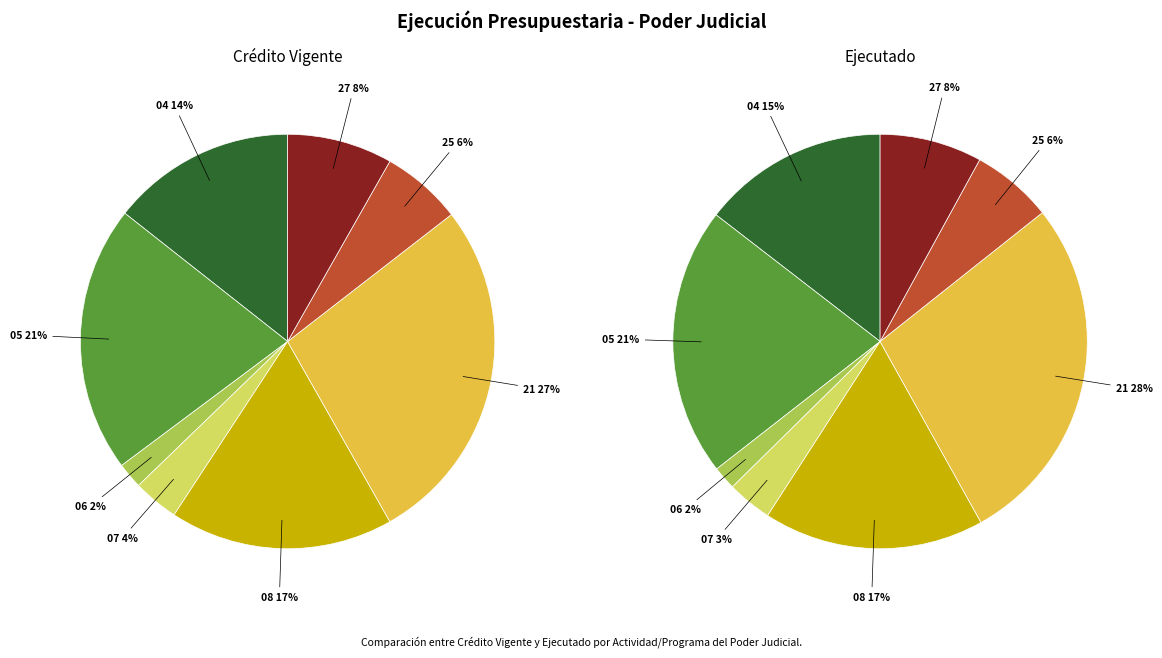

Is it true that Prog. 25 Asistencia Social is 1% of the pie?

False